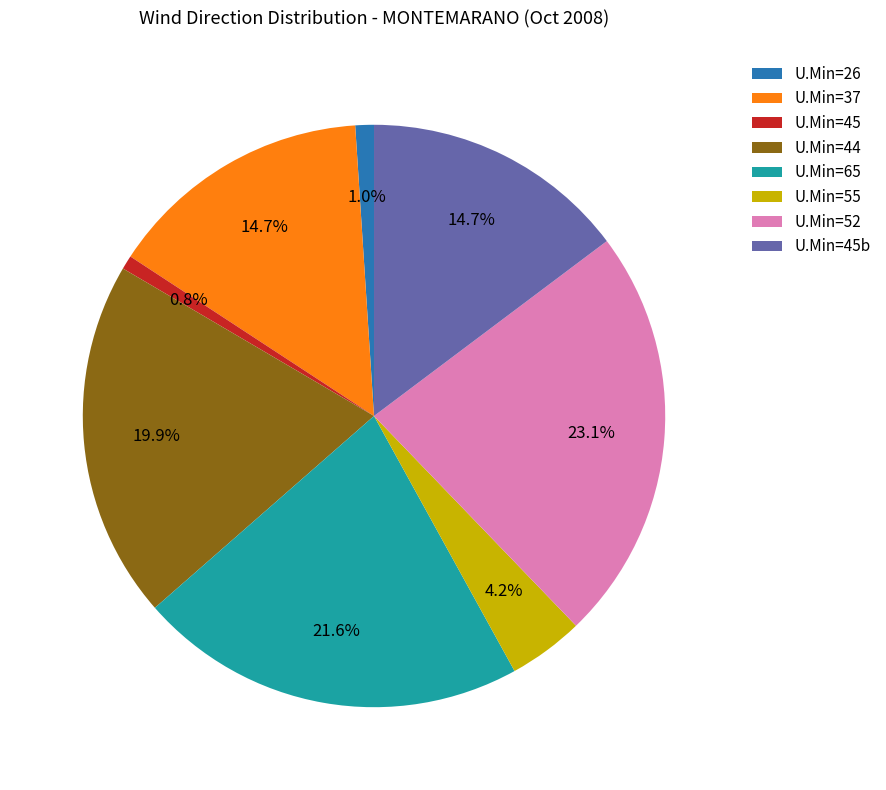

Approximately how many times larger is the value at U.Min=45b compared to U.Min=45?

19.1